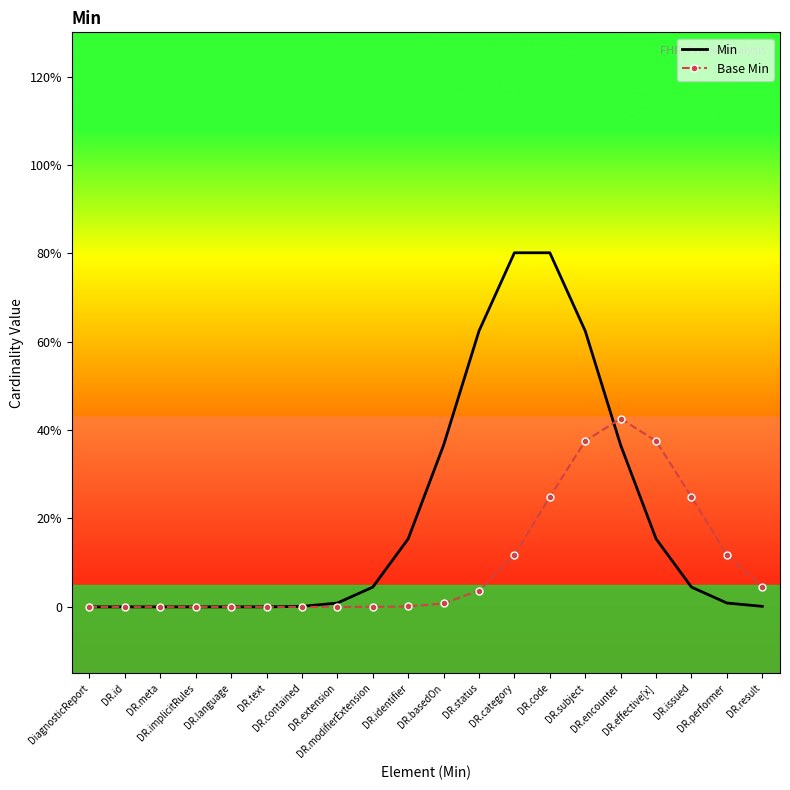

Reading left to right, extract all data points from this chart.

Min: DiagnosticReport=0.0	DR.id=0.0	DR.meta=0.0	DR.implicitRules=0.0	DR.language=0.0	DR.text=0.0	DR.contained=0.0	DR.extension=0.0	DR.modifierExtension=0.0	DR.identifier=0.2	DR.basedOn=0.4	DR.status=0.6	DR.category=0.8	DR.code=0.8	DR.subject=0.6	DR.encounter=0.4	DR.effective[x]=0.2	DR.issued=0.0	DR.performer=0.0	DR.result=0.0
Base Min: DiagnosticReport=0.0	DR.id=0.0	DR.meta=0.0	DR.implicitRules=0.0	DR.language=0.0	DR.text=0.0	DR.contained=0.0	DR.extension=0.0	DR.modifierExtension=0.0	DR.identifier=0.0	DR.basedOn=0.0	DR.status=0.0	DR.category=0.1	DR.code=0.2	DR.subject=0.4	DR.encounter=0.4	DR.effective[x]=0.4	DR.issued=0.2	DR.performer=0.1	DR.result=0.0